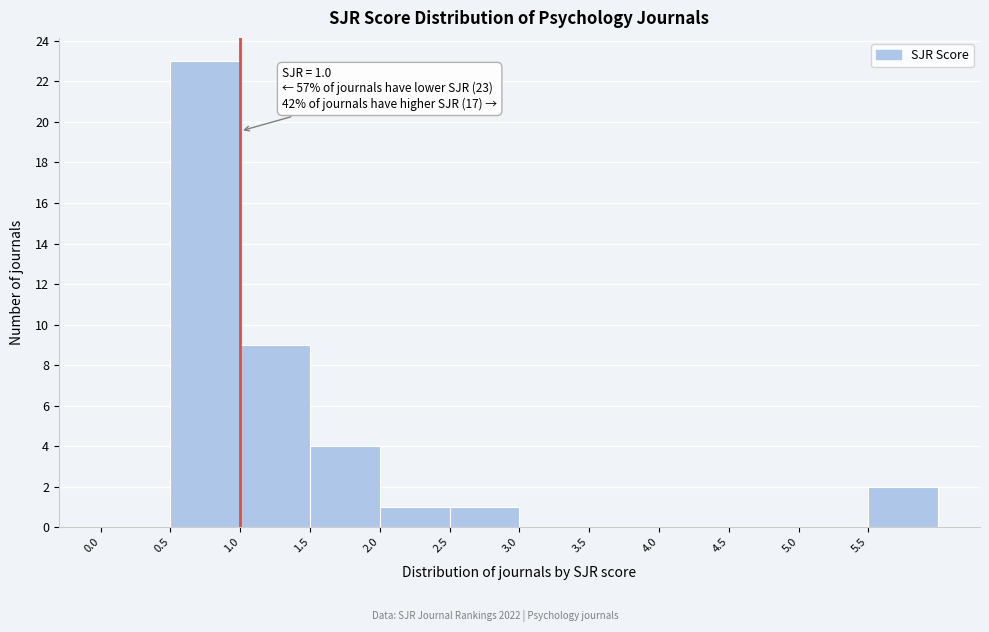

Which range on the x-axis has the tallest bar?

0.5 to 1.0